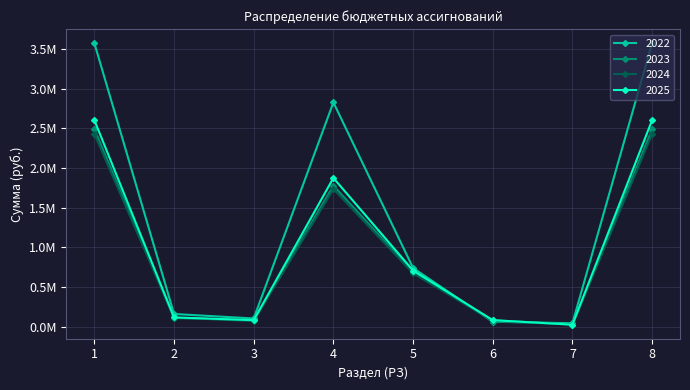

Reading left to right, transcribe all the data shown in this chart.

2022: 3576900	158200	101200	2828400	738500	60000	41200	3576900
2023: 2490610	107400	80000	1776710	690400	80000	23500	2490610
2024: 2431480	111000	70000	1735580	672400	70000	23500	2431480
2025: 2604680	114900	80000	1874780	706400	80000	23500	2604680